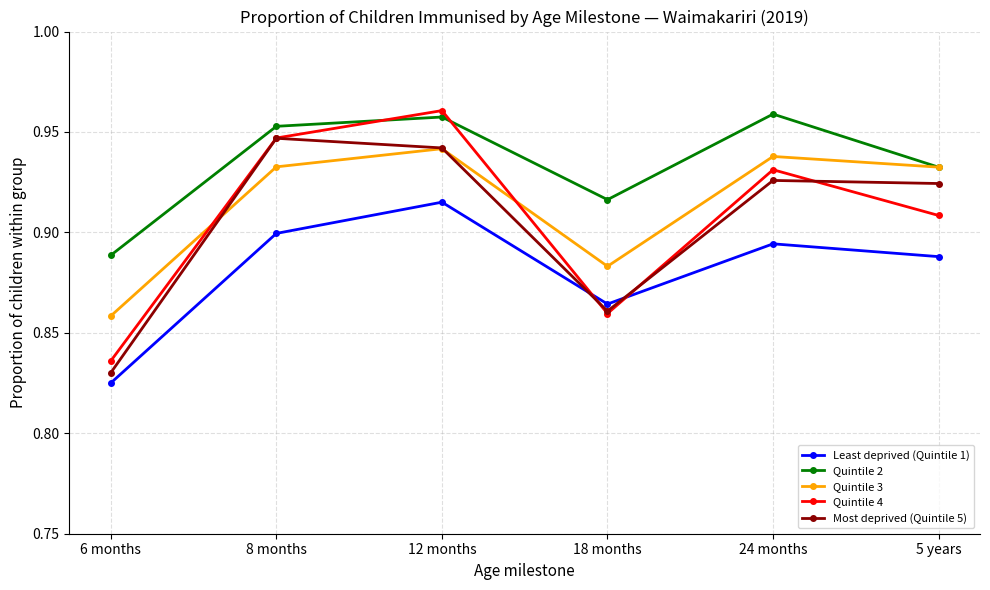

What is the sum of all Quintile 3 values?

5.5